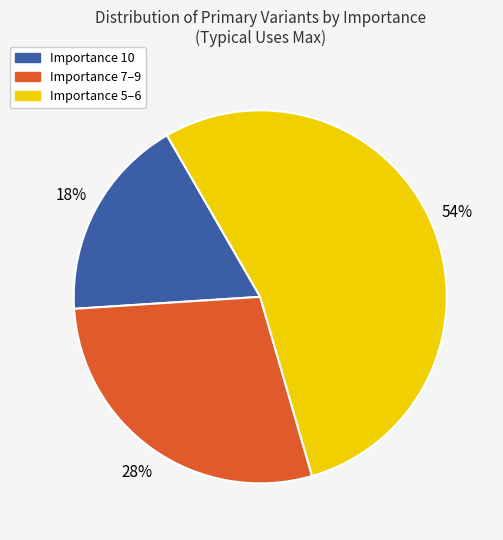

Is there any slice that represents more than half of the pie?

Yes